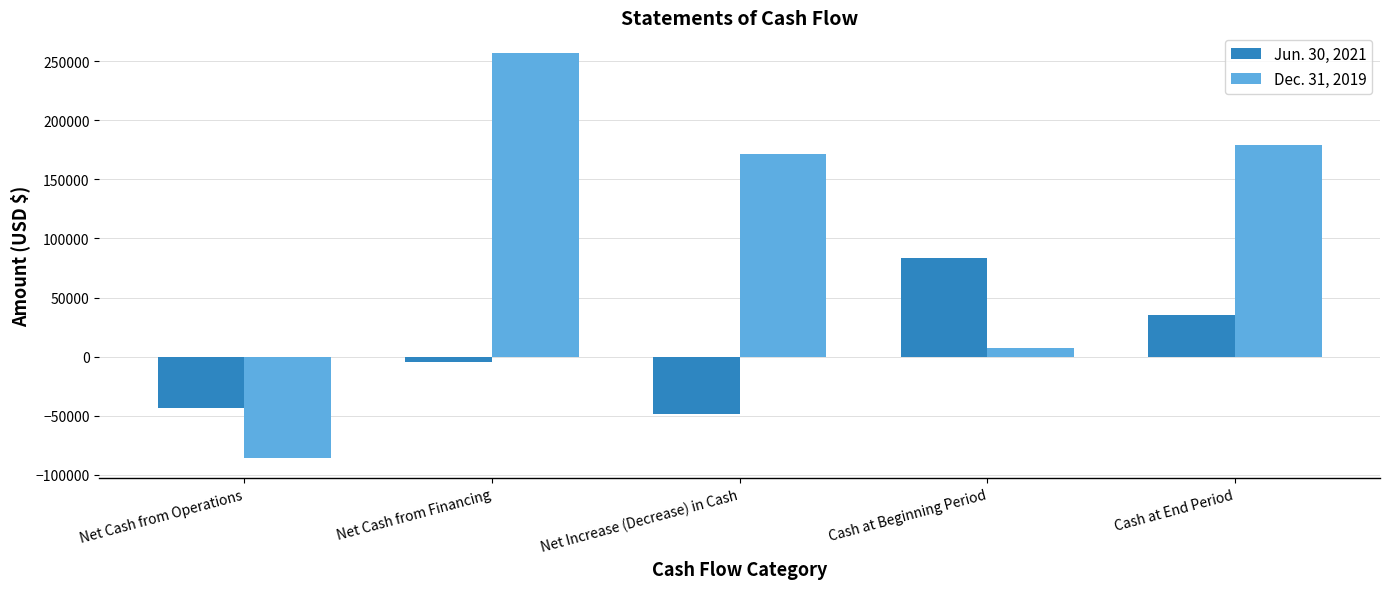

Which series has the largest range (max minus min)?

Dec. 31, 2019